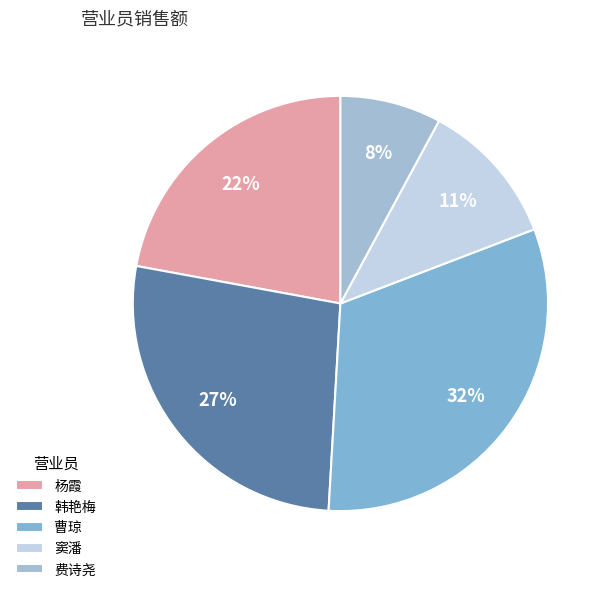

To the nearest percent, what percentage of the pie is 曹琼?

32%